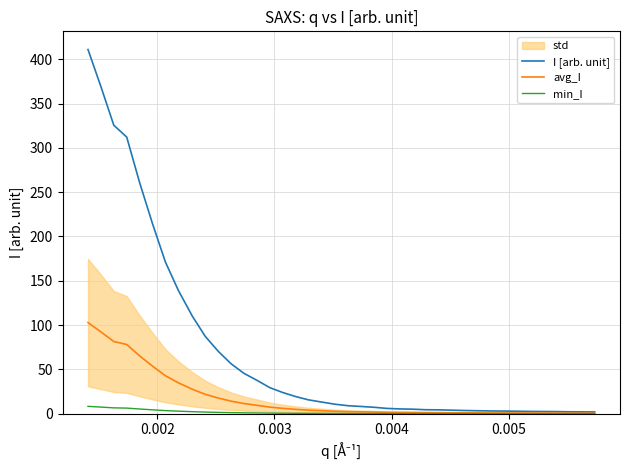

What is the average value of the min_I series?

1.4